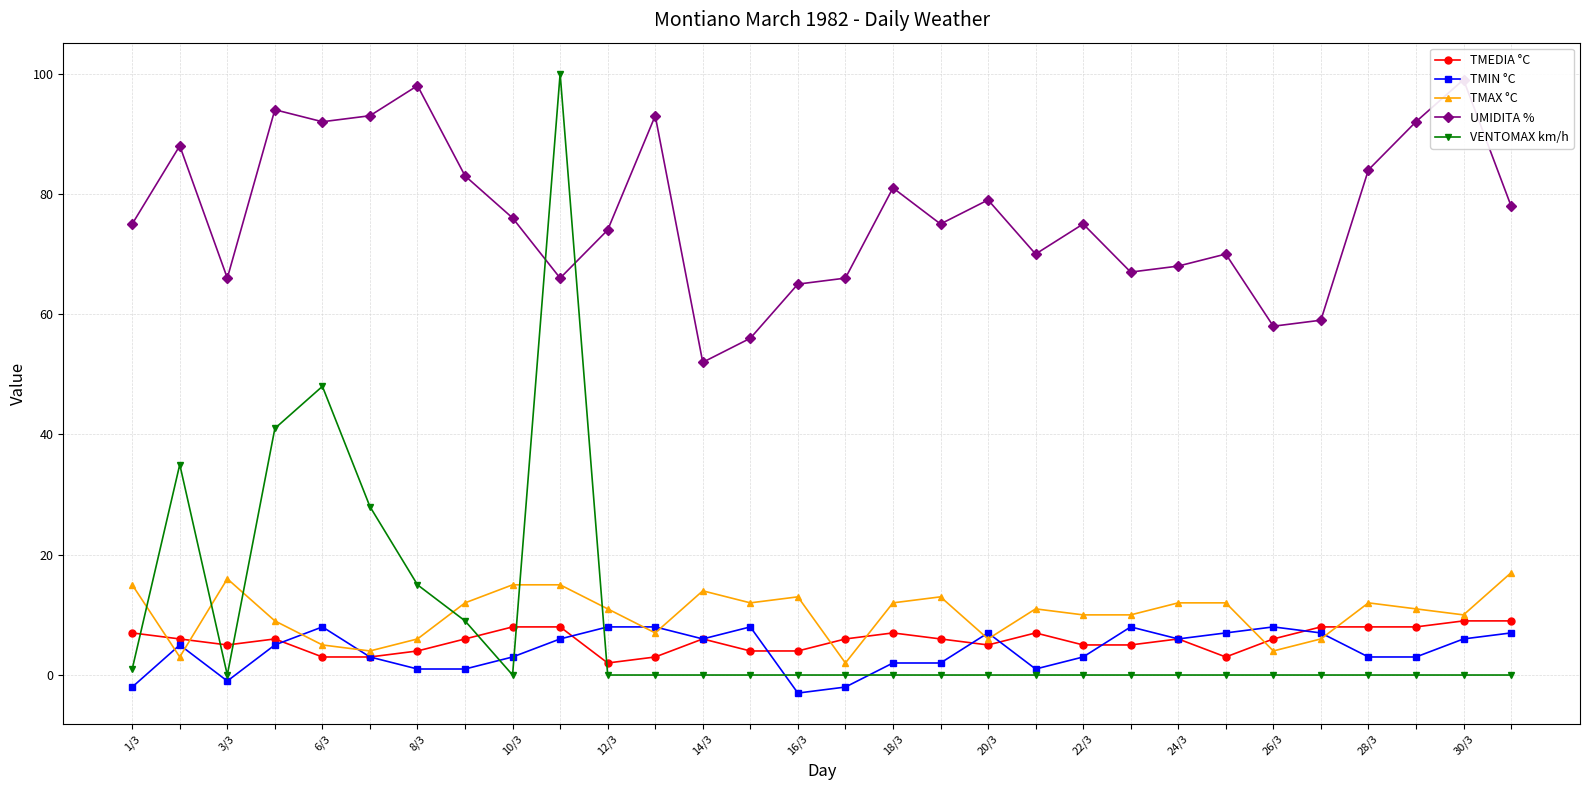

What is the difference between the maximum and minimum values in the TMAX °C series?

15